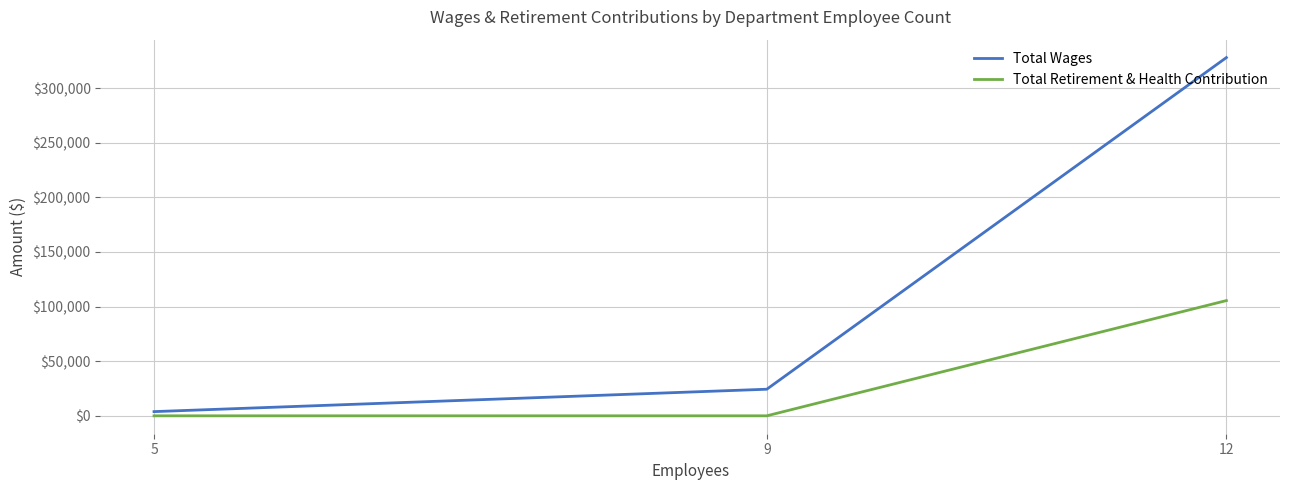

At which category is the sum across all series the highest?

12